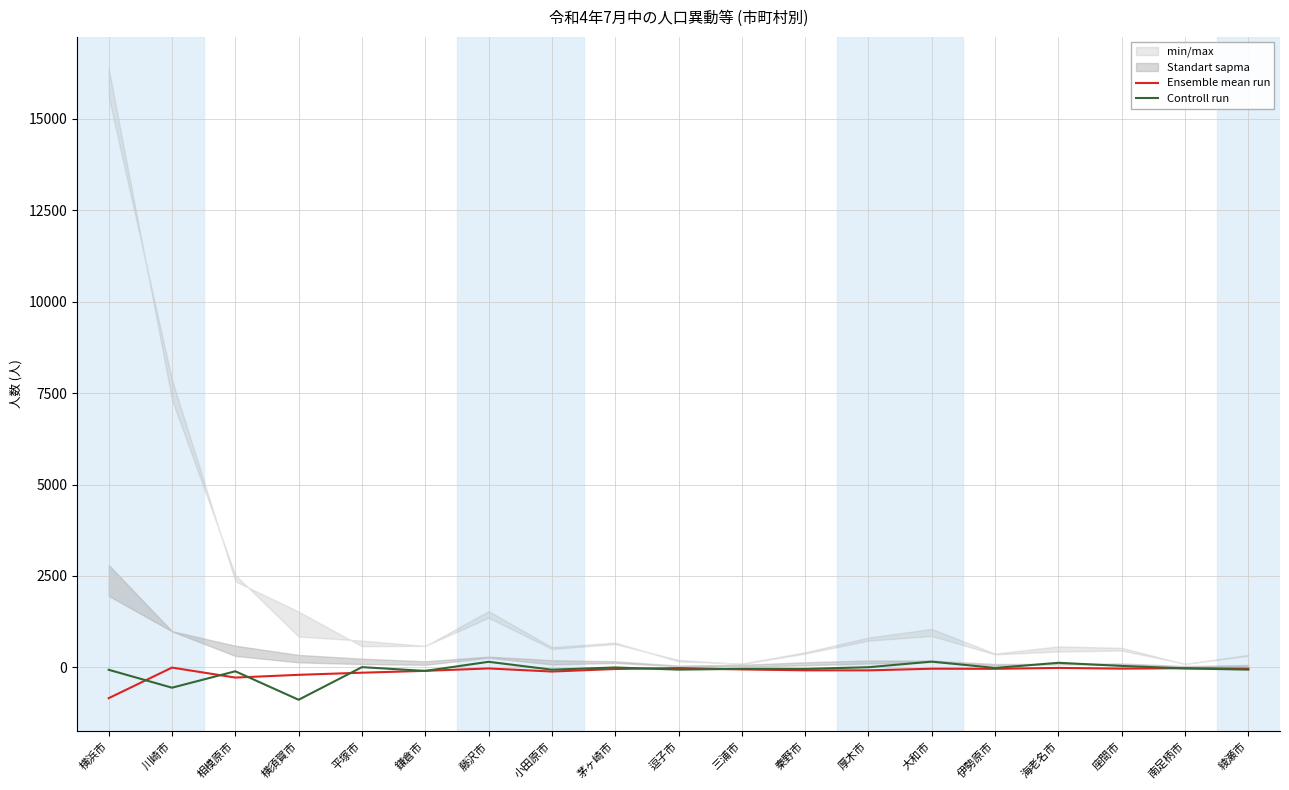

List the series in order of their peak value, lowest first.

Ensemble mean run, Controll run